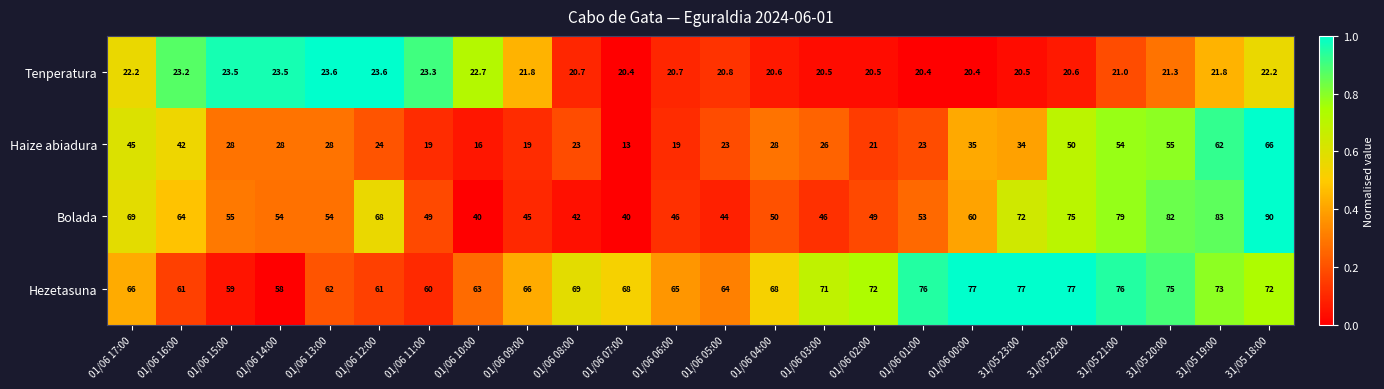

Rank the series at 01/06 09:00 from lowest to highest value.

Haize abiadura, Tenperatura, Bolada, Hezetasuna